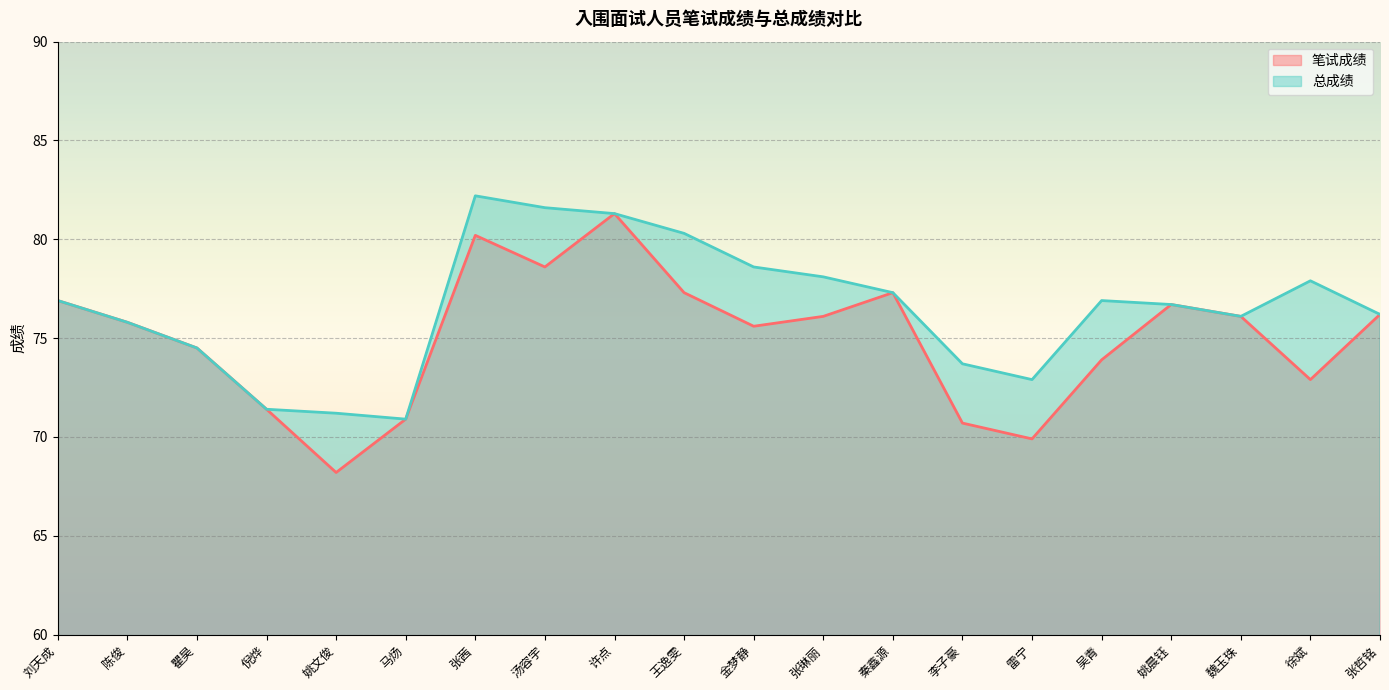

In 总成绩, how many points are higher than both neighbors (excluding endpoints)?

3